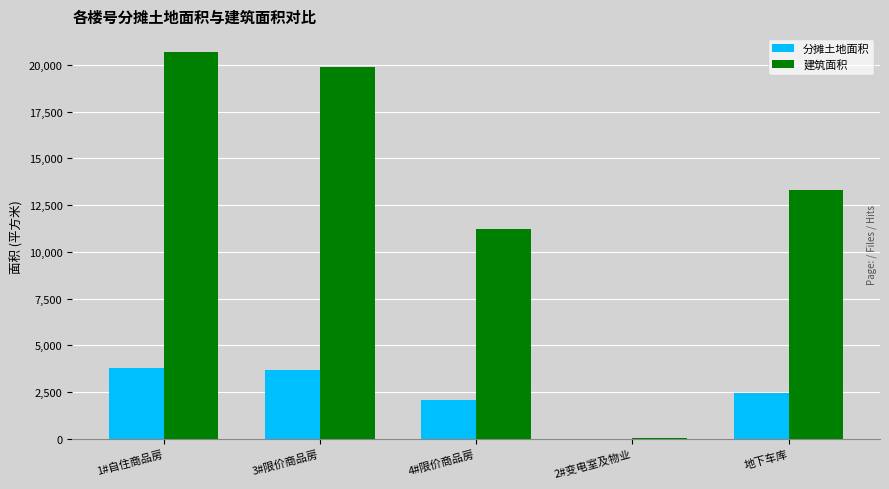

At which label does 分摊土地面积 first exceed 2455?

1#自住商品房